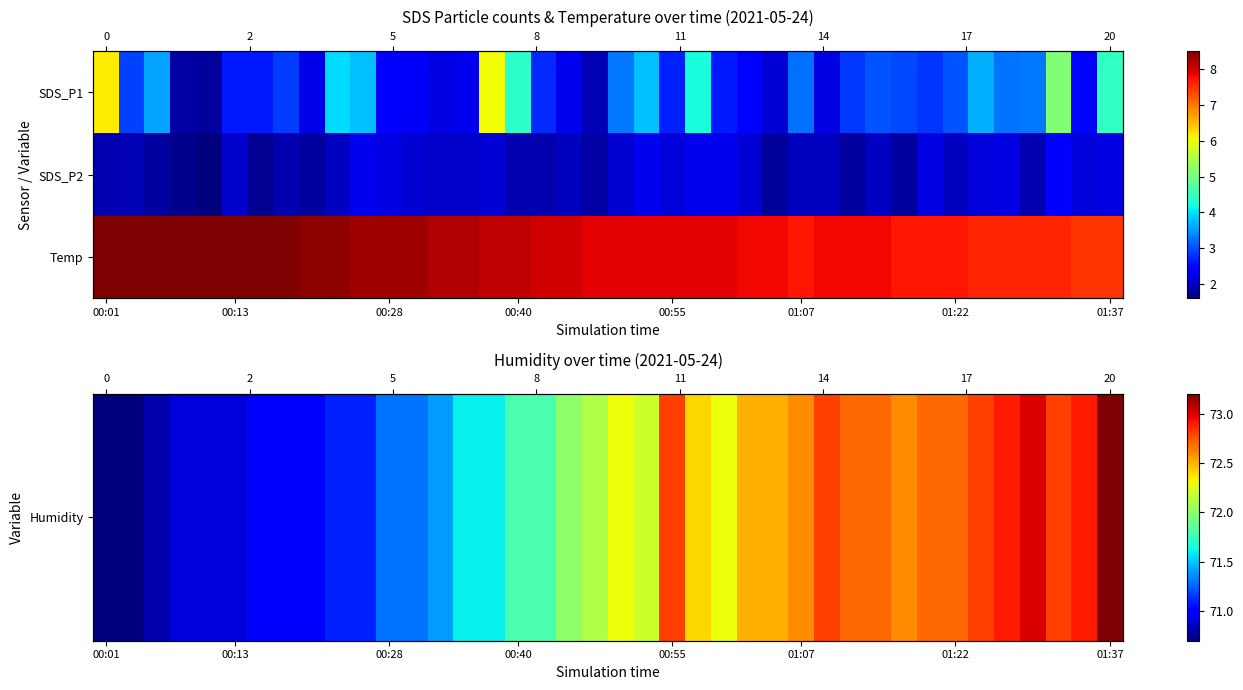

What is the sum of all Humidity values?

2878.4